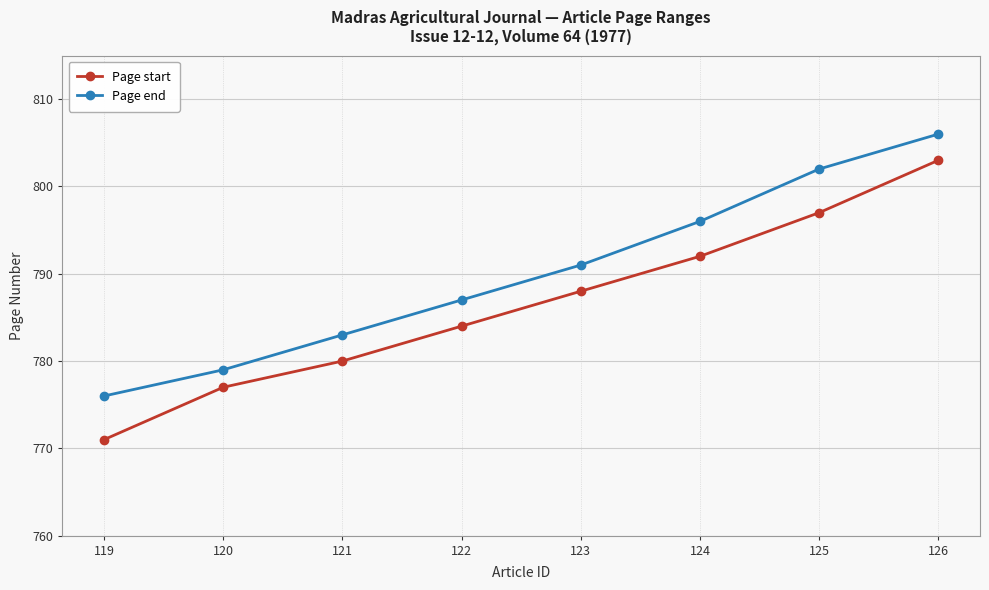

True or false: Page start and Page end intersect in this chart.

False